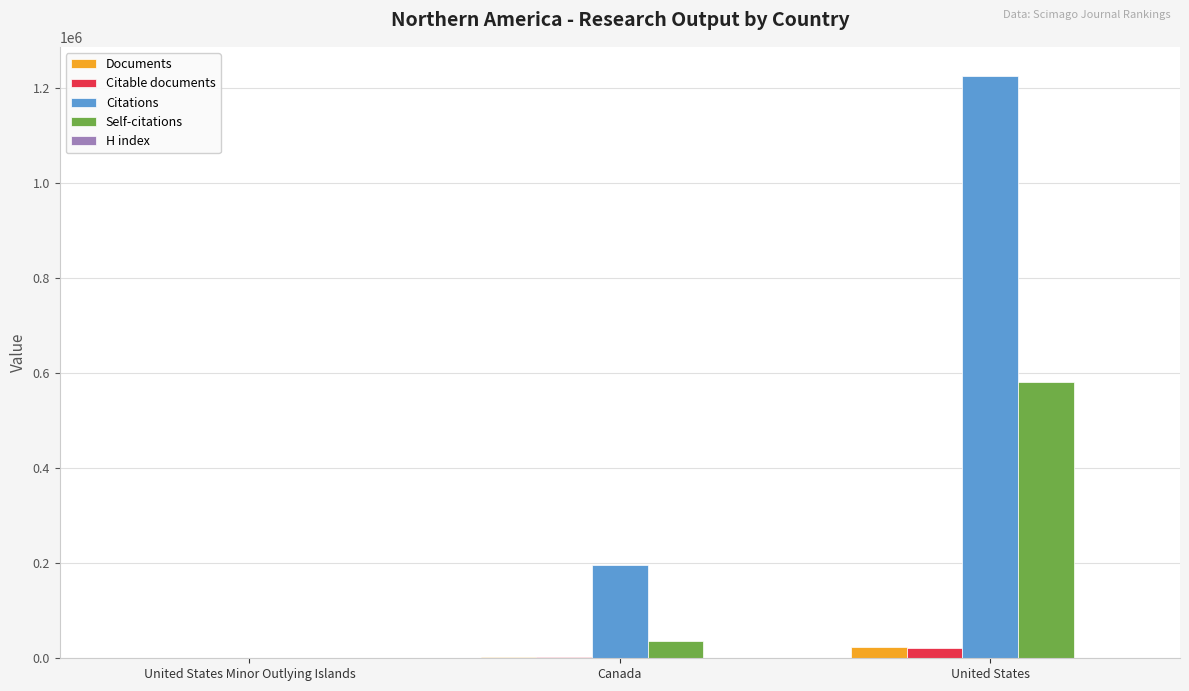

What is the sum of all Documents values?

26470